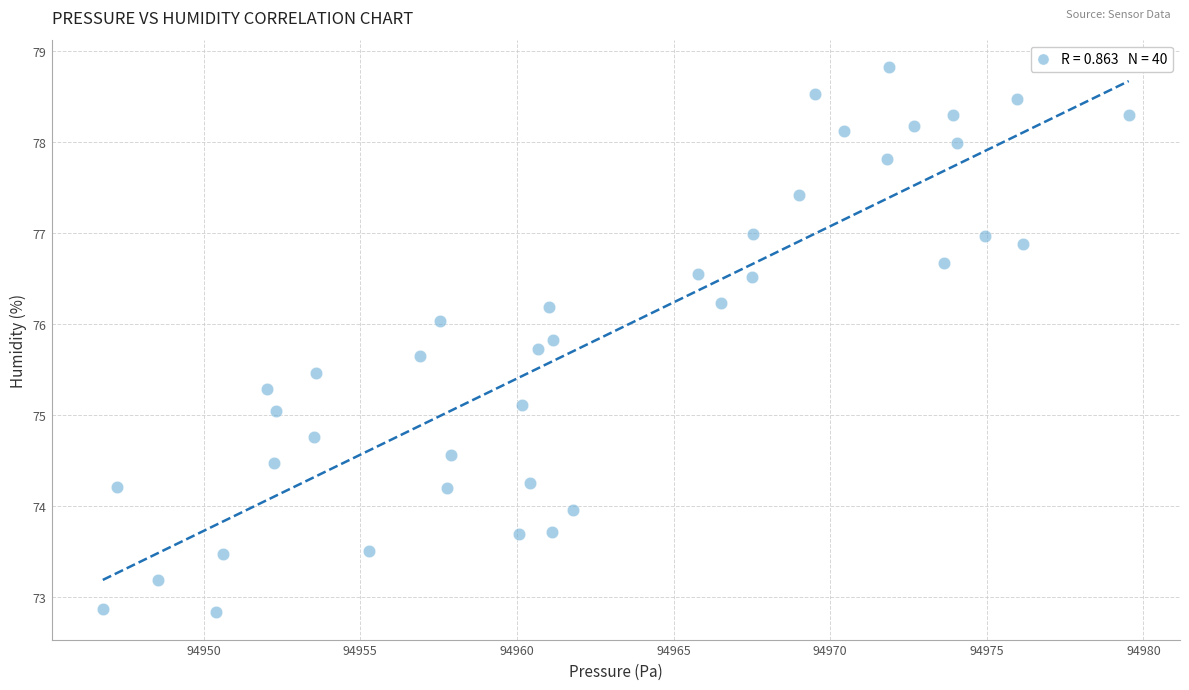

What is the range of X values (max minus min)?

32.8